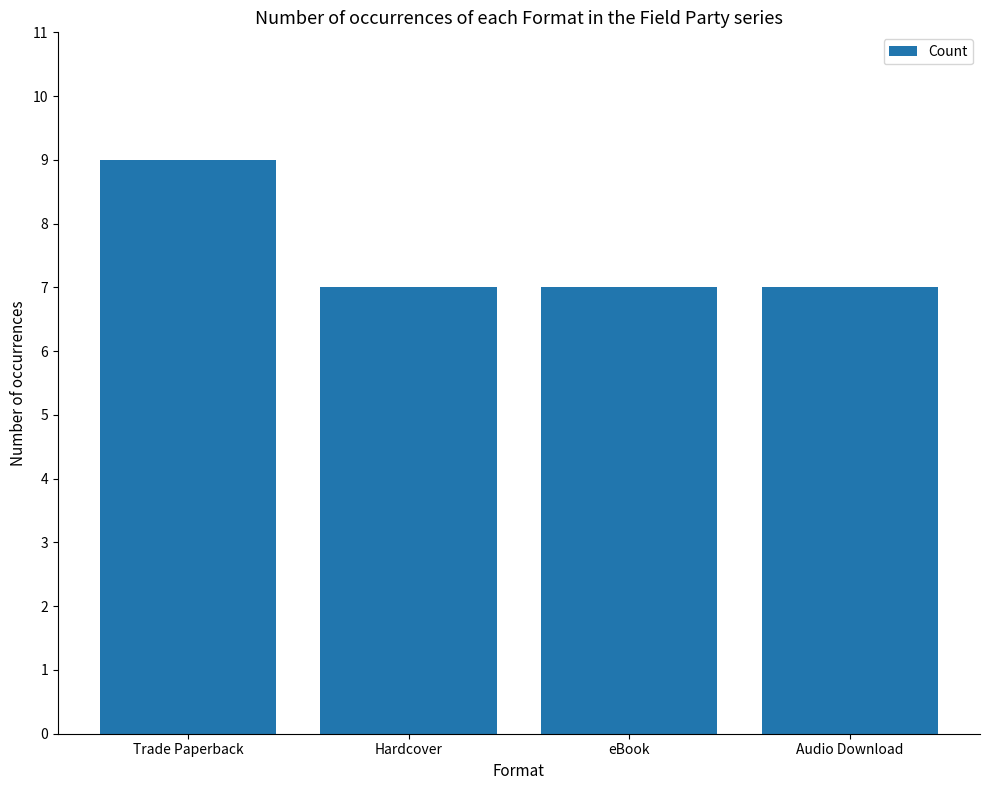

The value at eBook is 7. True or false?

True